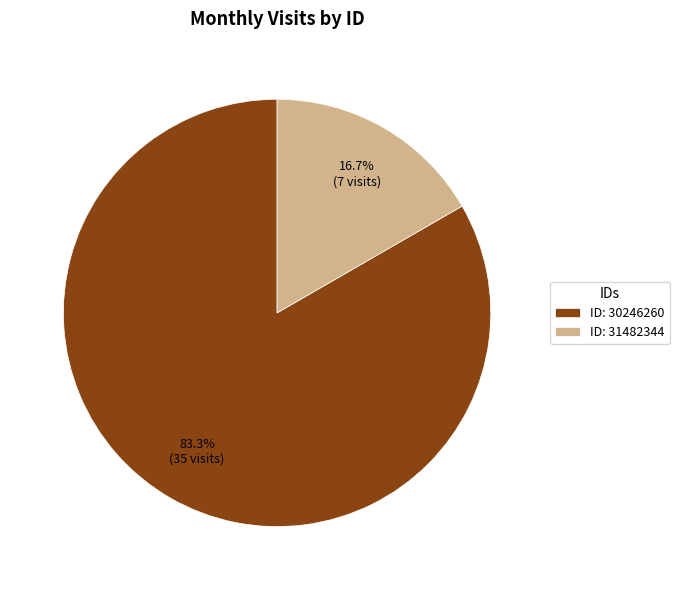

What portion of the pie excludes ID: 30246260?

16.7%